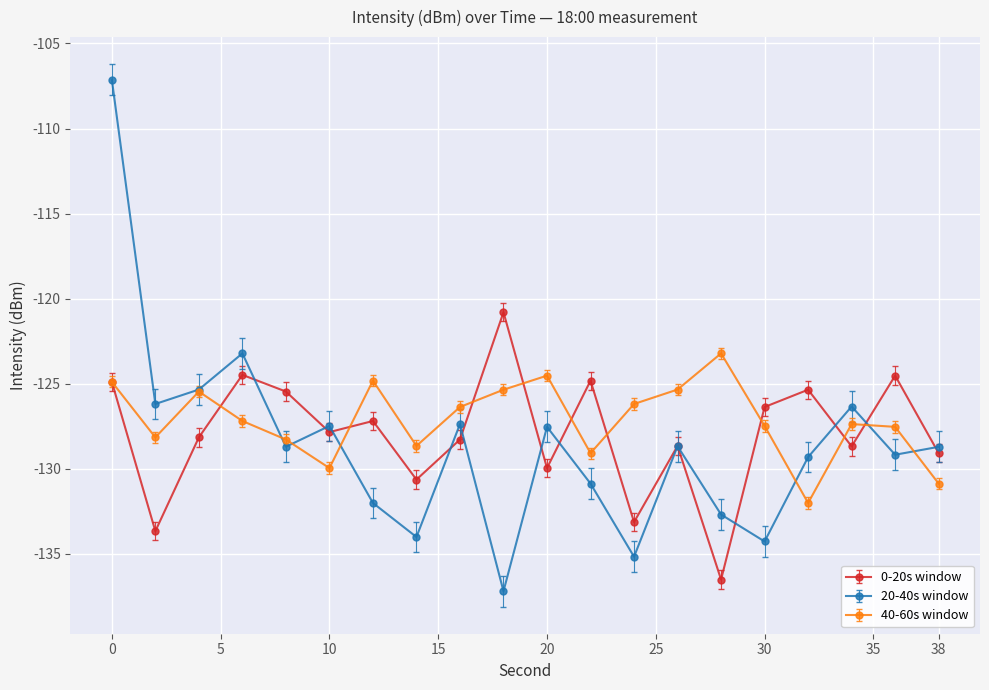

Which series has the widest spread of values?

20-40s window